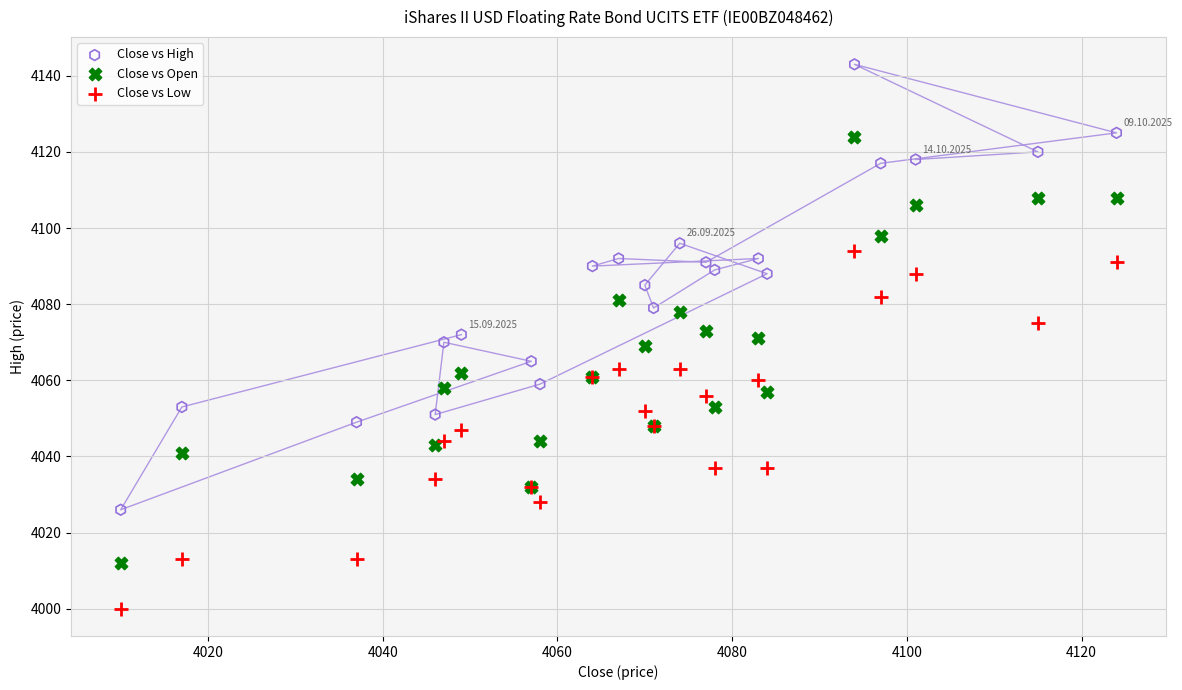

Which series reaches the maximum Y coordinate?

Close vs High